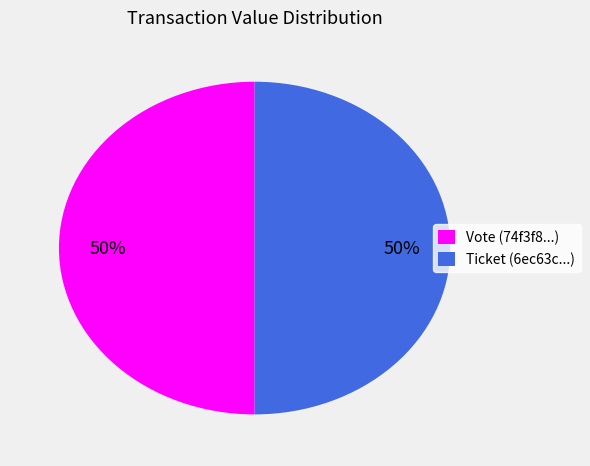

Count the number of slices in the pie.

2